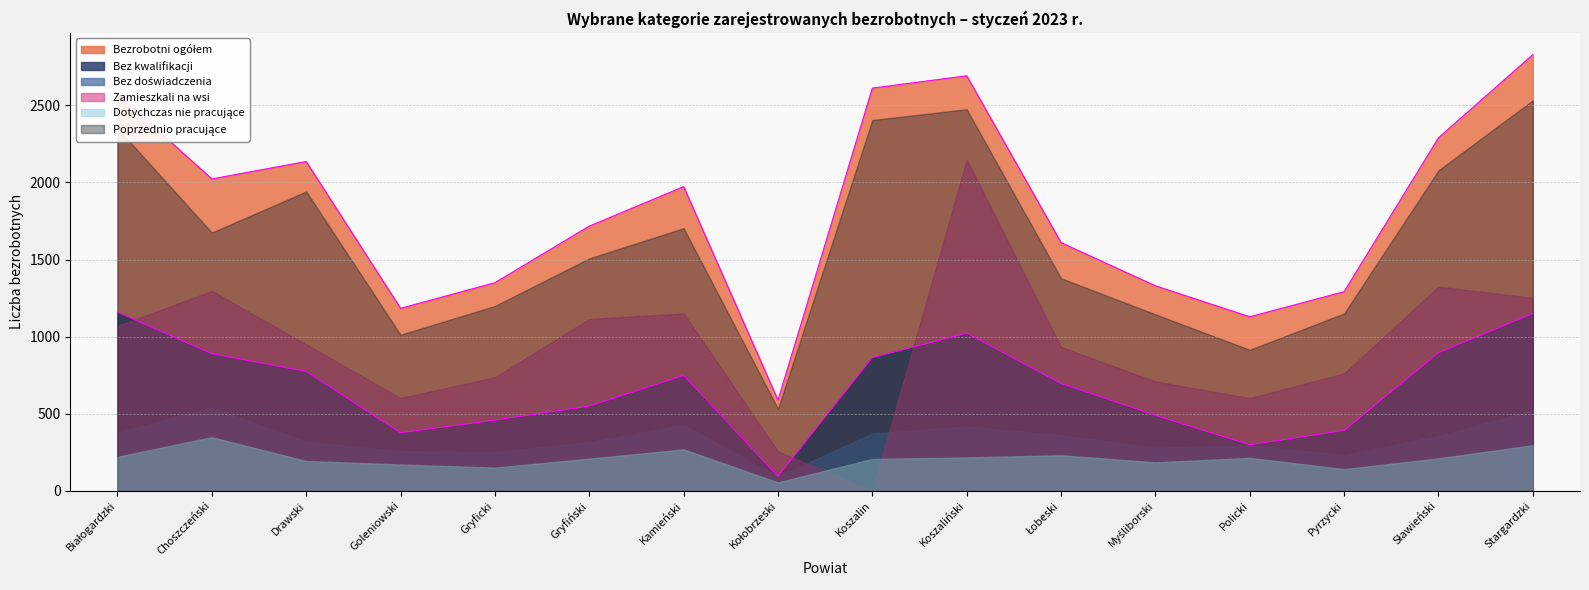

What is the highest value of the Zamieszkali na wsi series?

2148